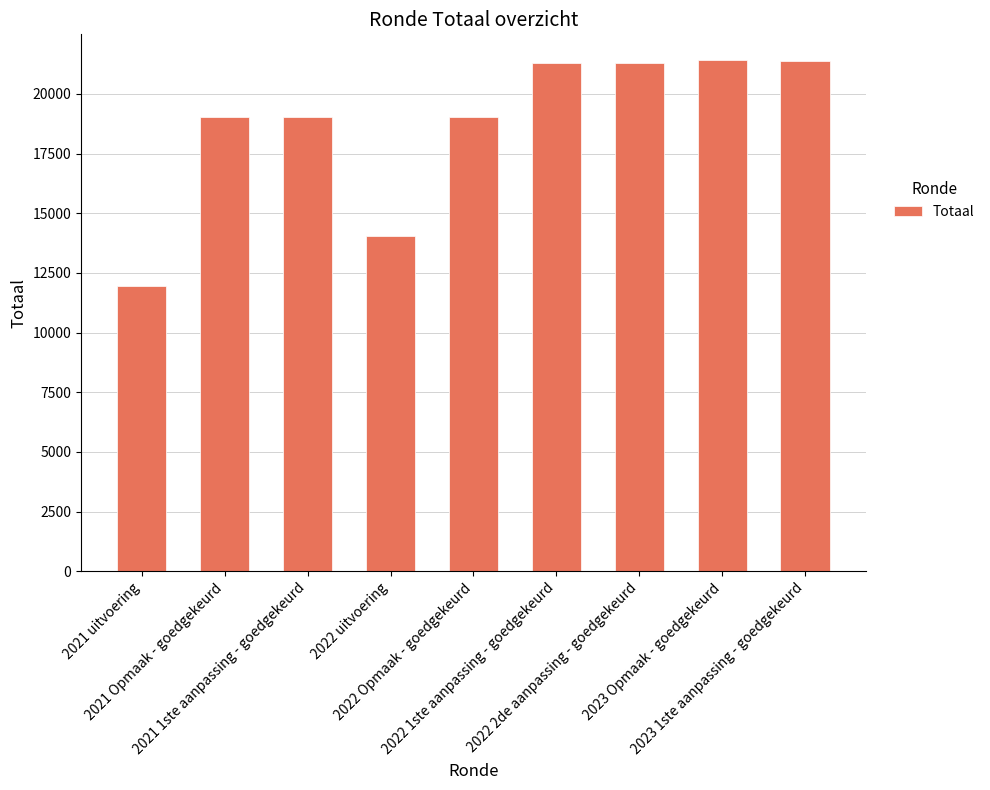

How many bars are there in total?

9